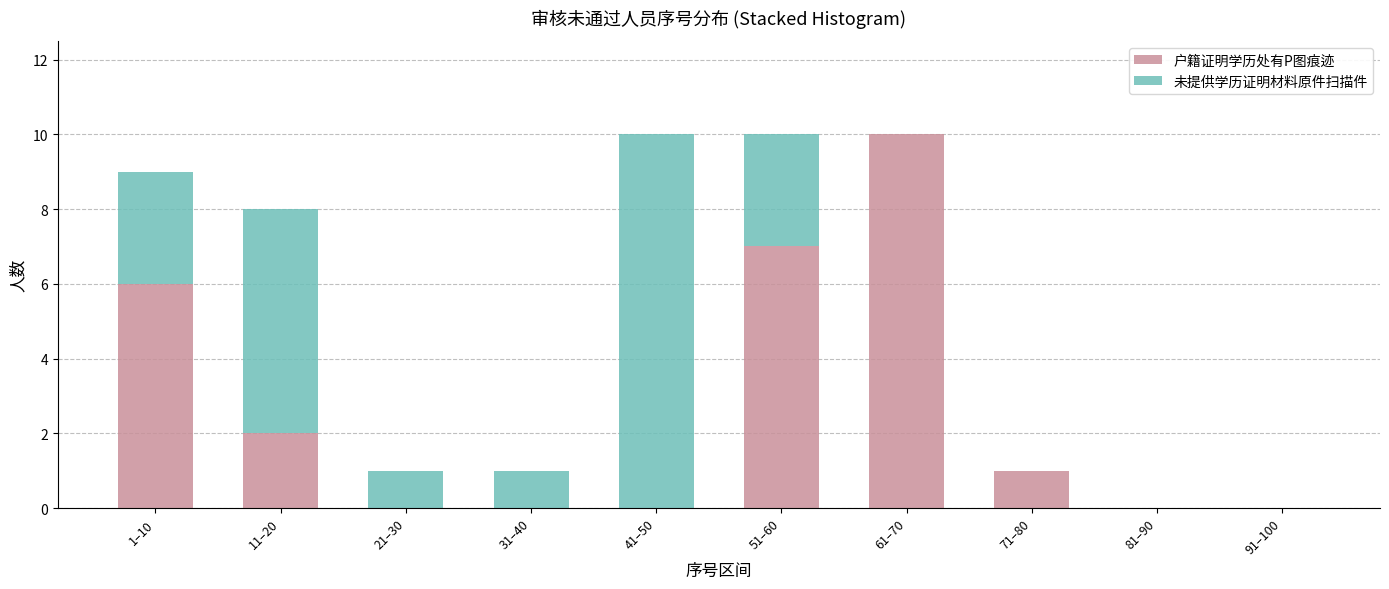

Reading left to right, list the values for the 户籍证明学历处有P图痕迹 series.

1–10=6	11–20=2	21–30=0	31–40=0	41–50=0	51–60=7	61–70=10	71–80=1	81–90=0	91–100=0